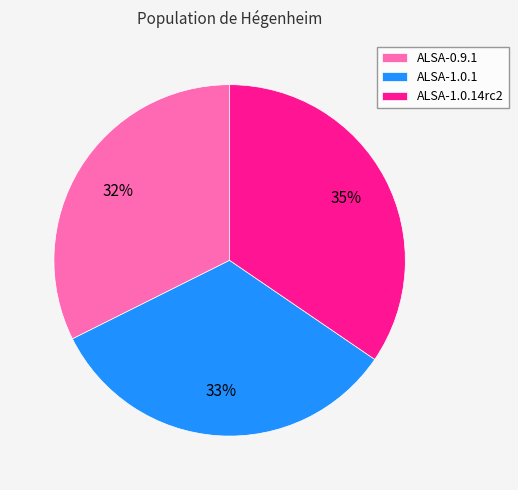

Which slice is the smallest?

ALSA-0.9.1